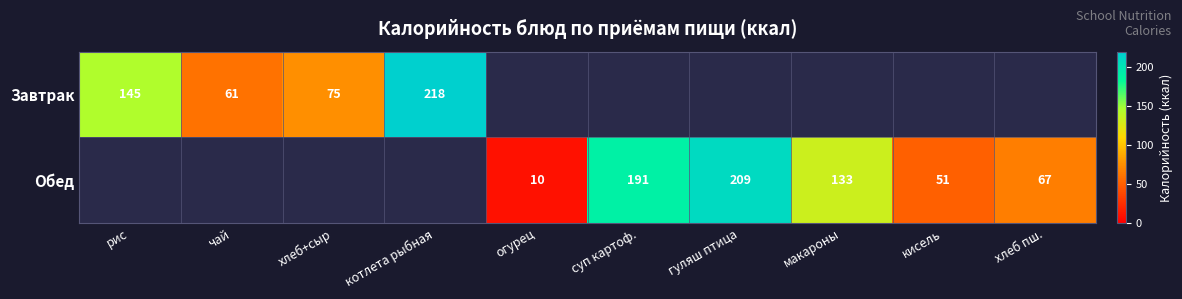

Is it true that Обед equals 51 at кисель?

True